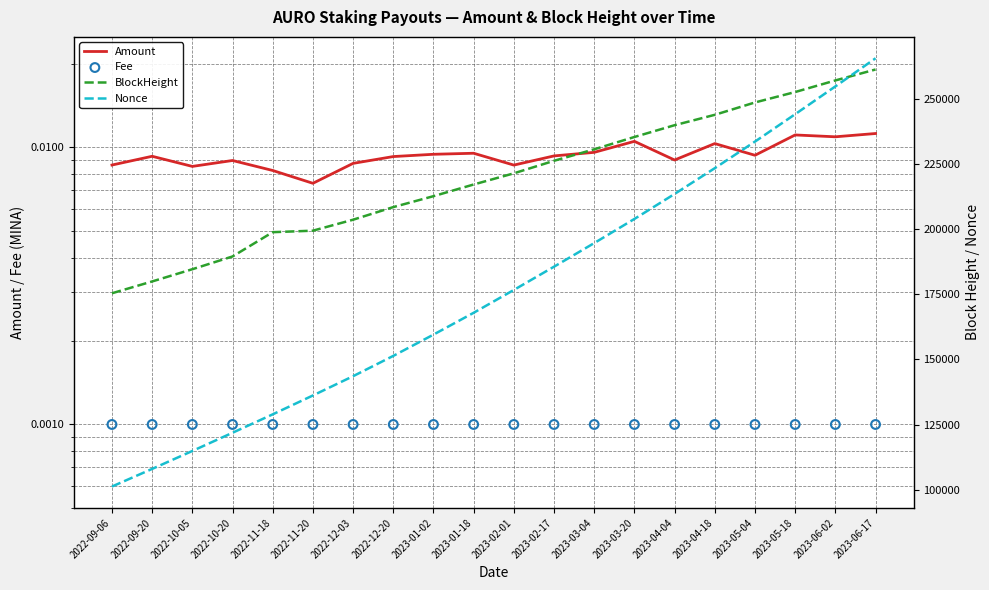

Which series contains the highest Y value?

Nonce